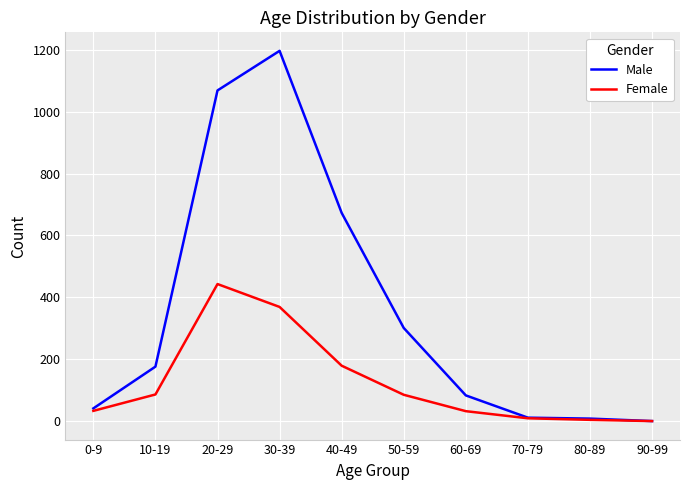

Which series changed the most between 20-29 and 30-39?

Male